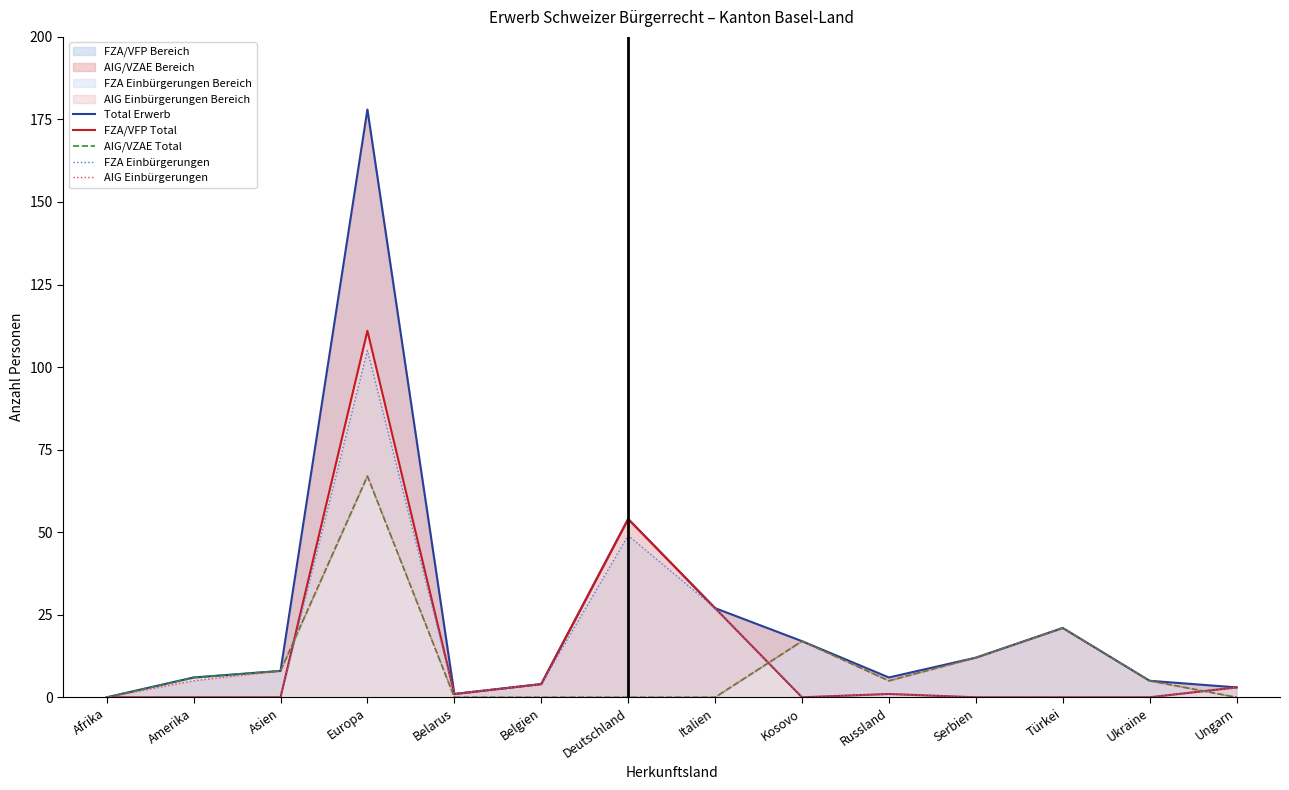

What are all the series names shown in the legend?

Total Erwerb, FZA/VFP Total, AIG/VZAE Total, FZA Einbürgerungen, AIG Einbürgerungen